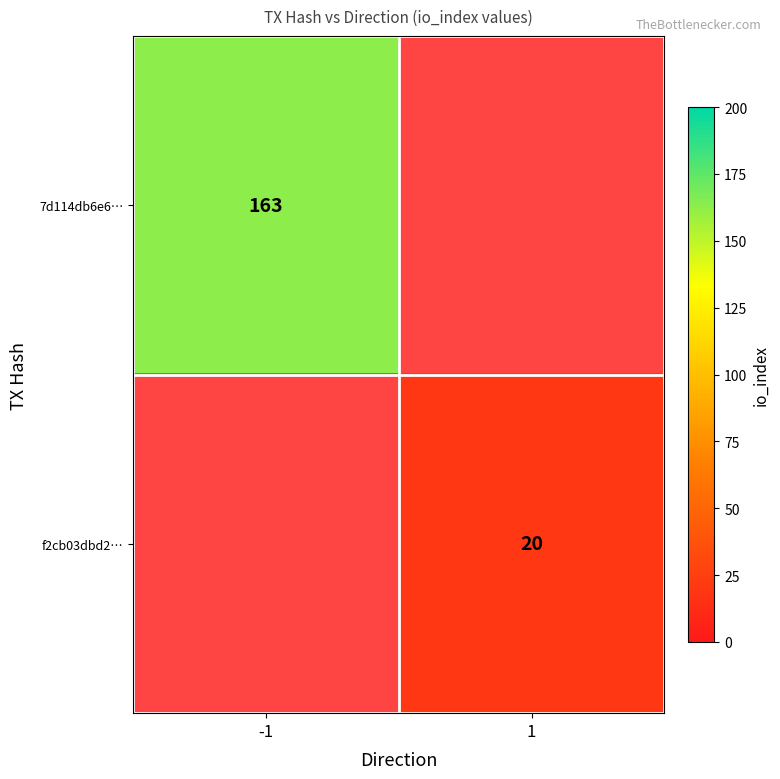

The 7d114db6e6… series shows 163 at -1. True or false?

True